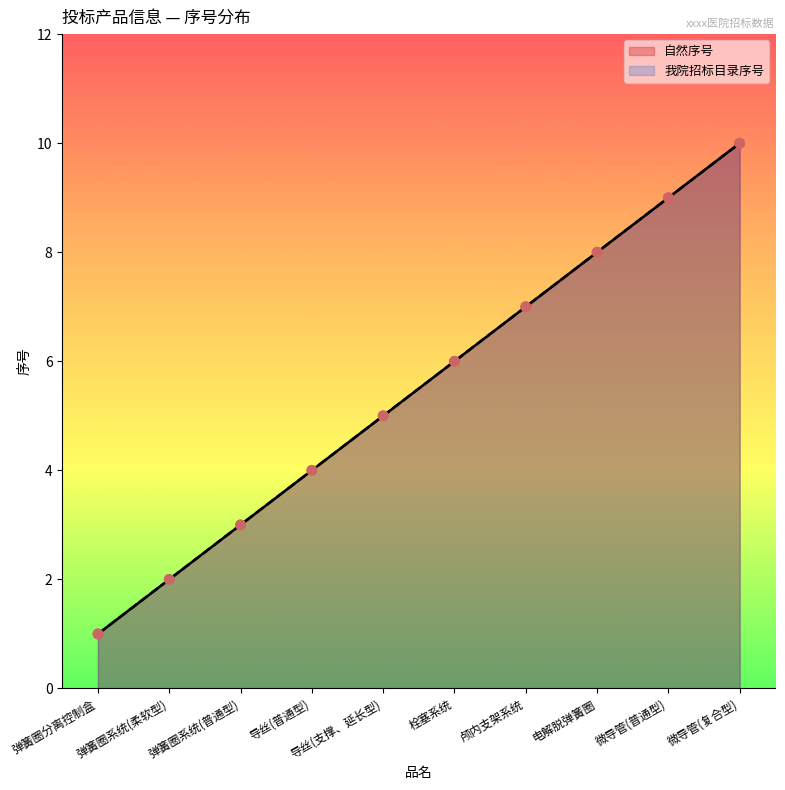

At how many categories does at least one series exceed 5?

5